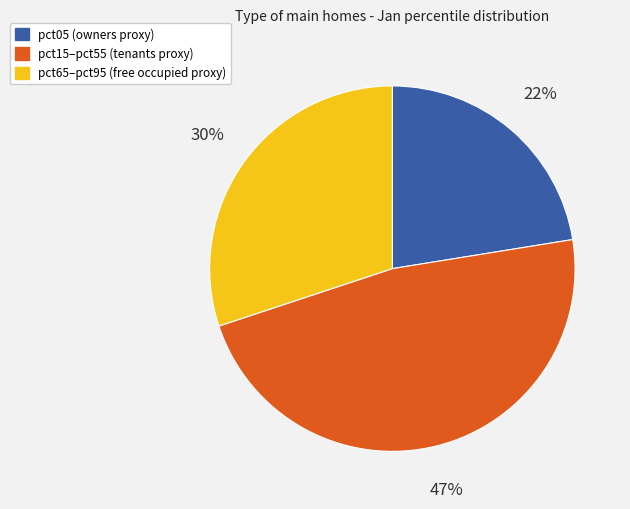

To the nearest percent, what is the difference between the largest and smallest slice percentages?

25%